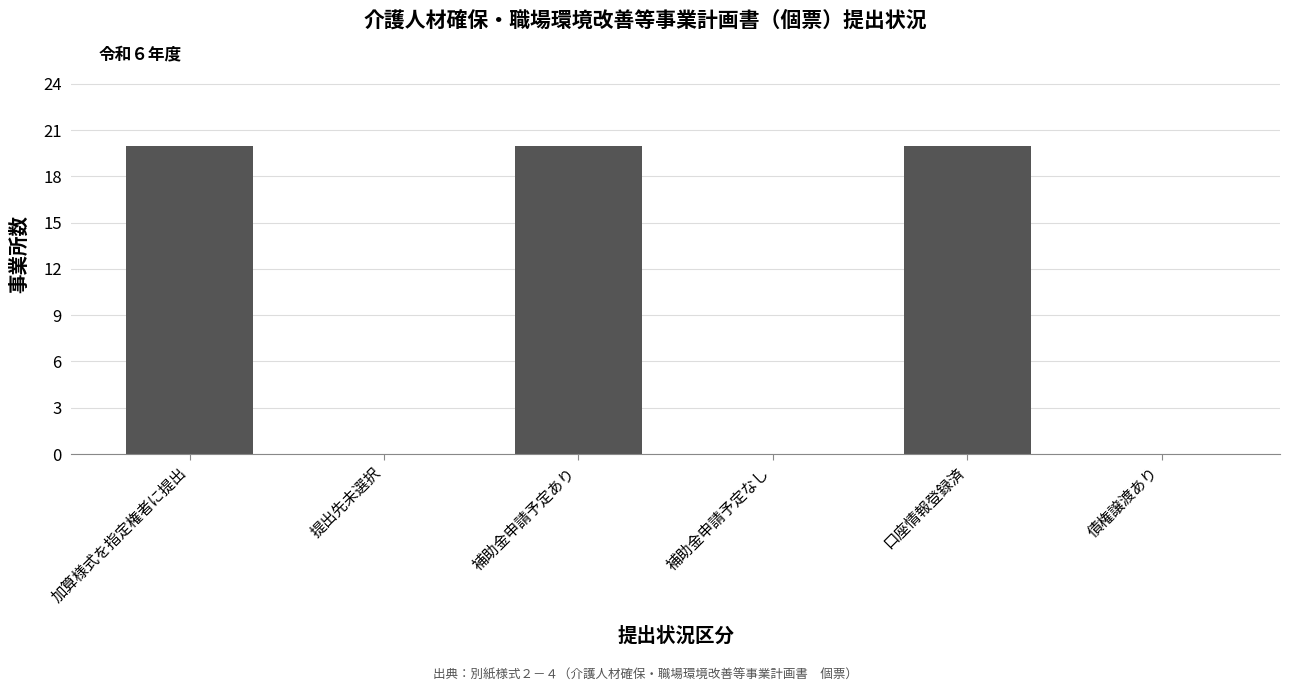

What is the sum of the values at 提出先未選択 and 加算様式を指定権者に提出?

20